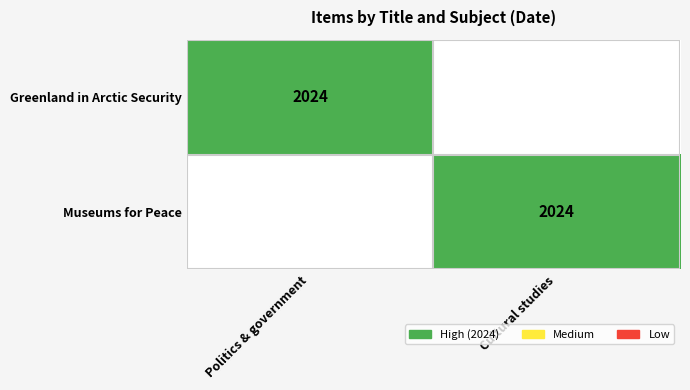

The value of Museums for Peace at Cultural studies is 881. True or false?

False